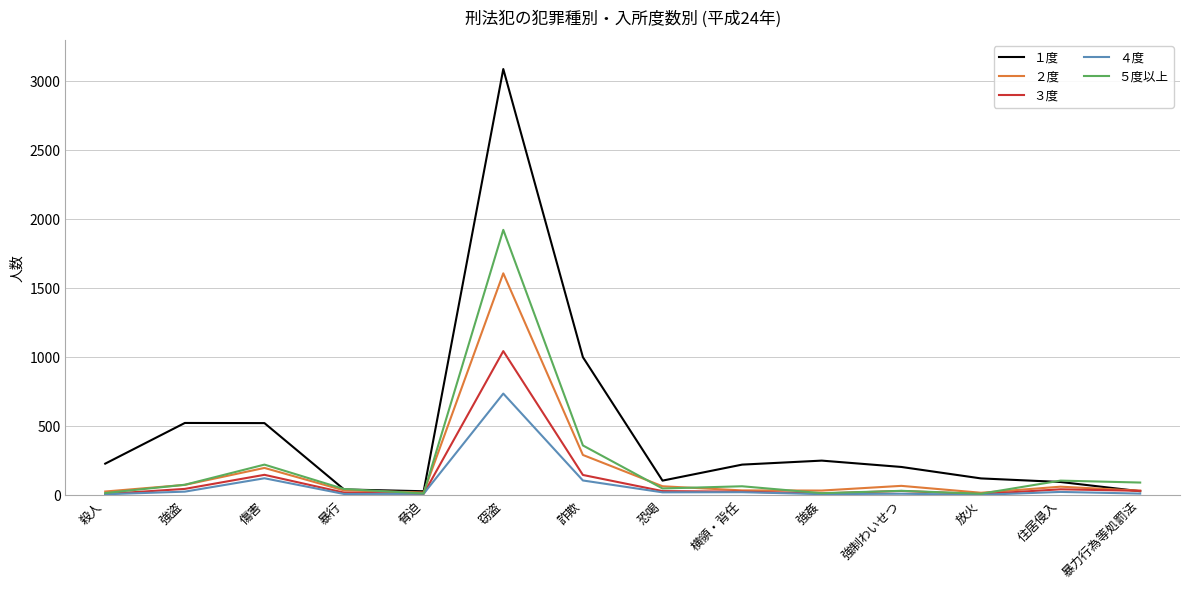

Which series has the largest total across all categories?

１度